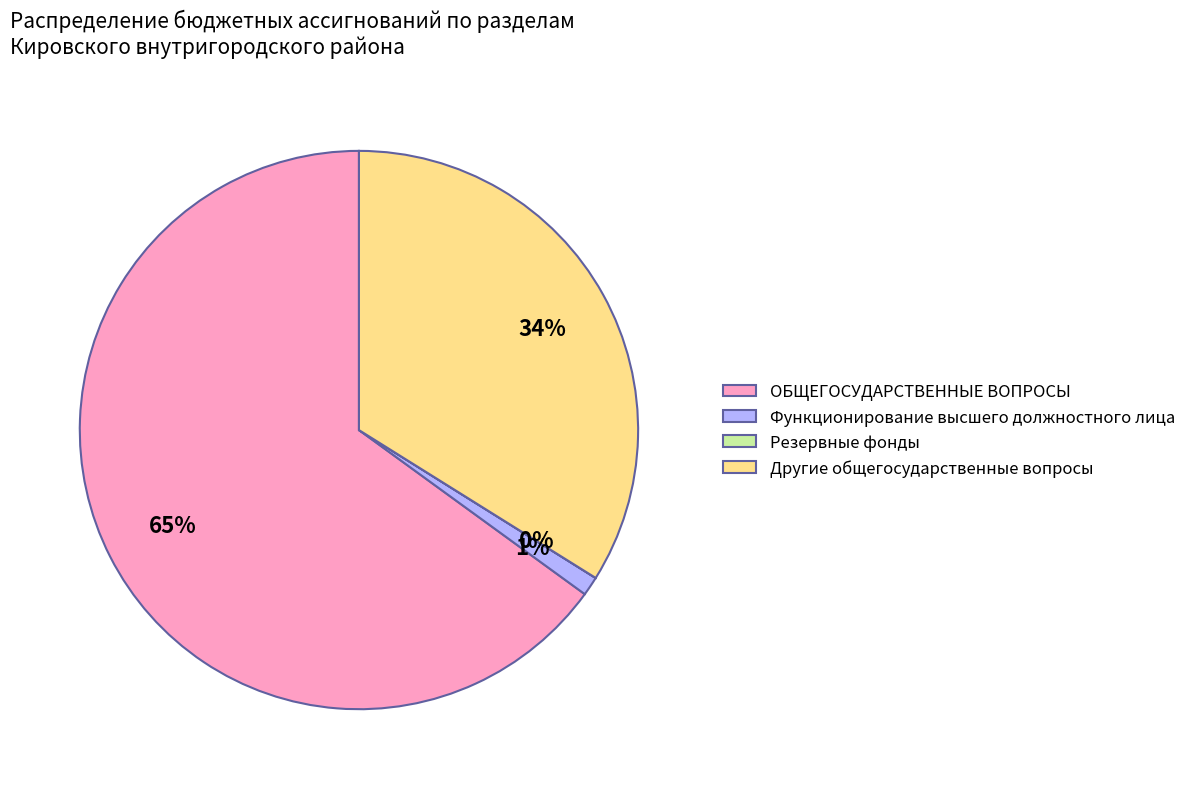

Is there a majority slice in this chart?

Yes